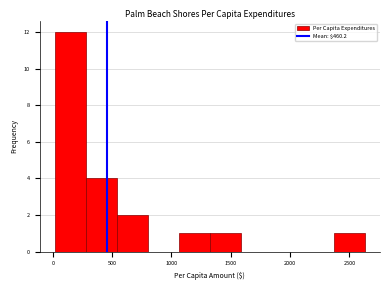

Which range on the x-axis has the tallest bar?

0 to 300